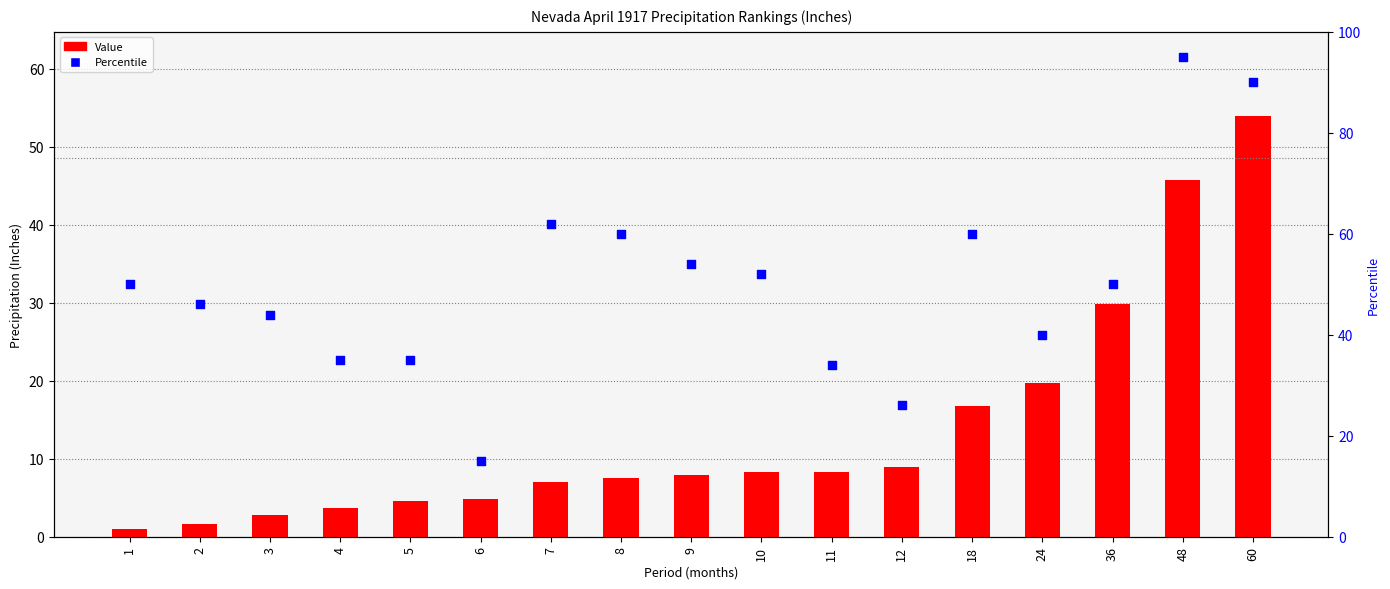

At how many categories does at least one series exceed 1?

17